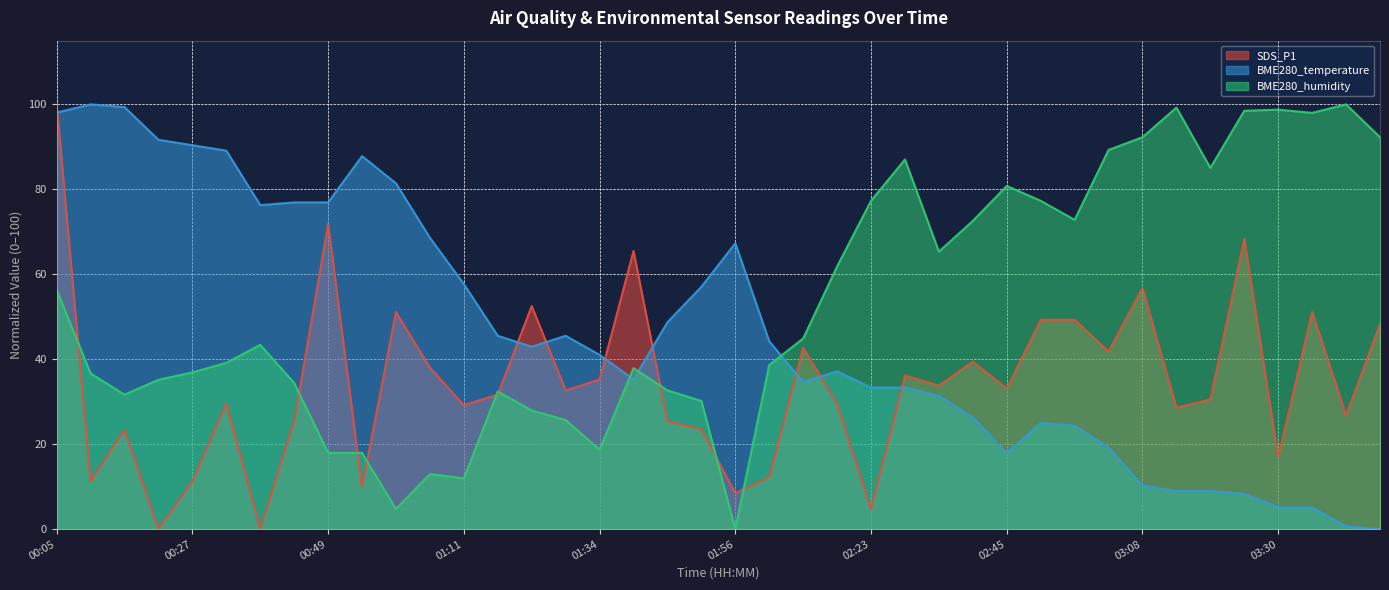

Is it true that BME280_humidity equals 89.3 at 03:03?

True